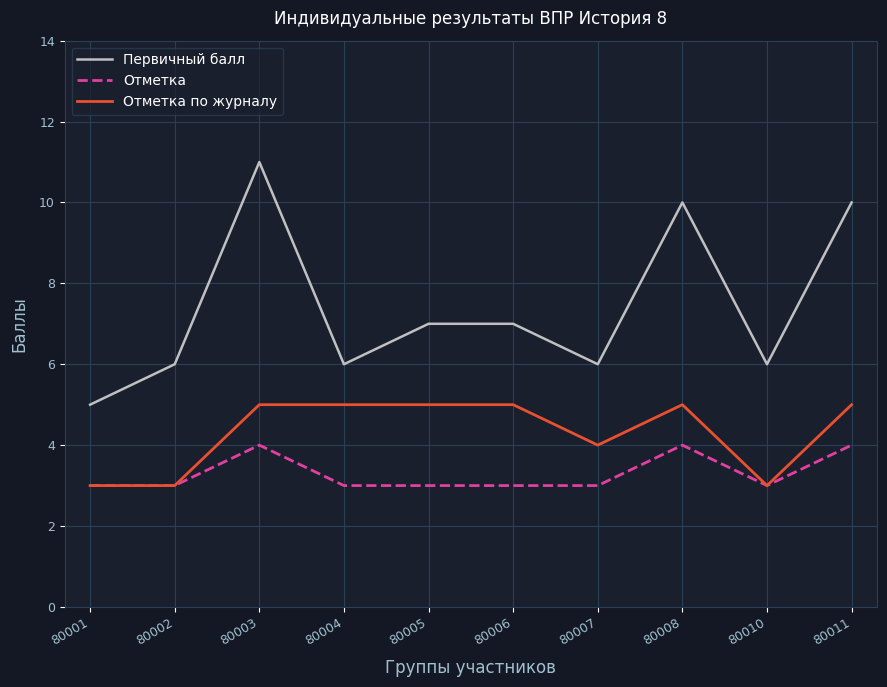

True or false: Первичный балл and Отметка cross at least once.

False